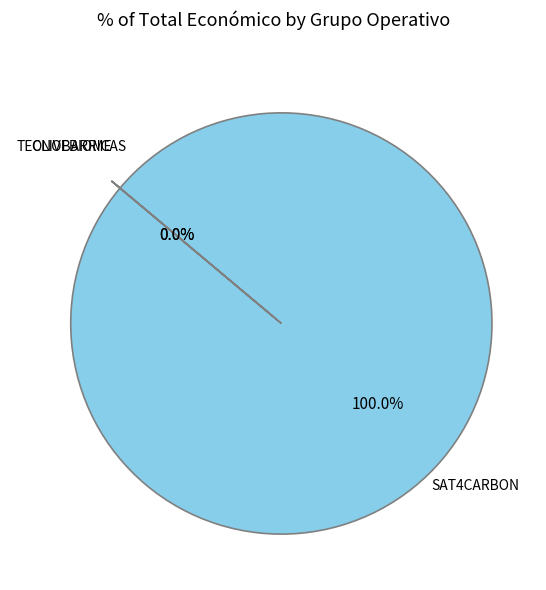

Rank the categories by value from highest to lowest.

SAT4CARBON, TECNOBARRICAS, OLIVEBIOME